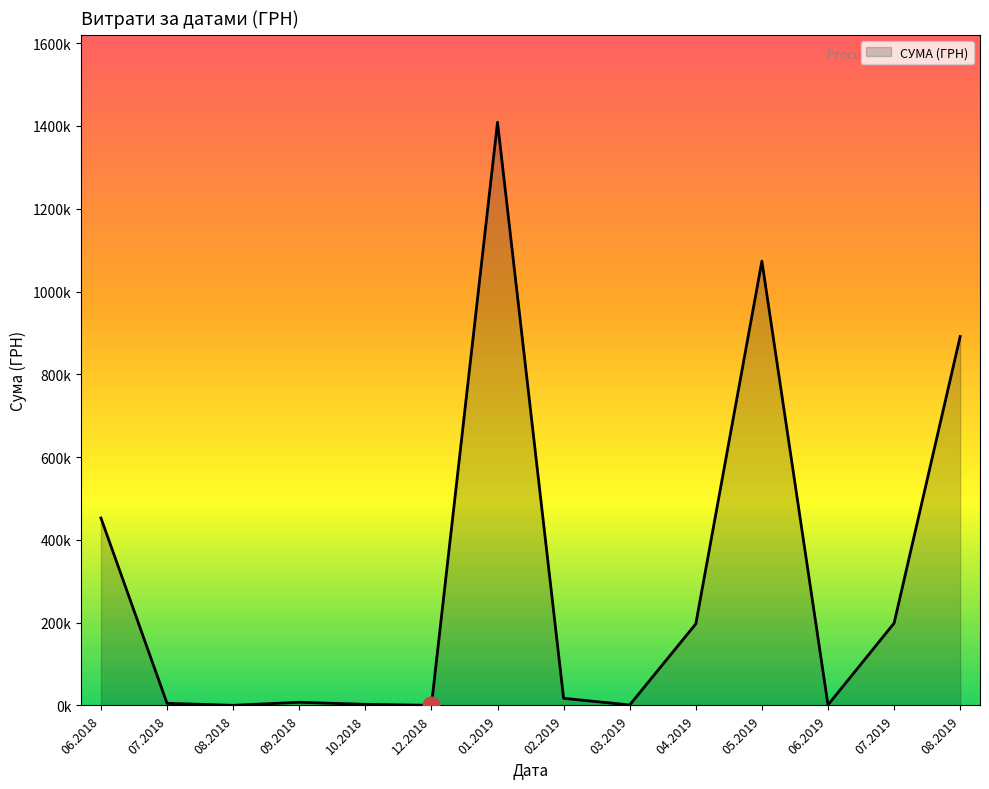

At which category does the chart reach its minimum across all series?

07.12.2018